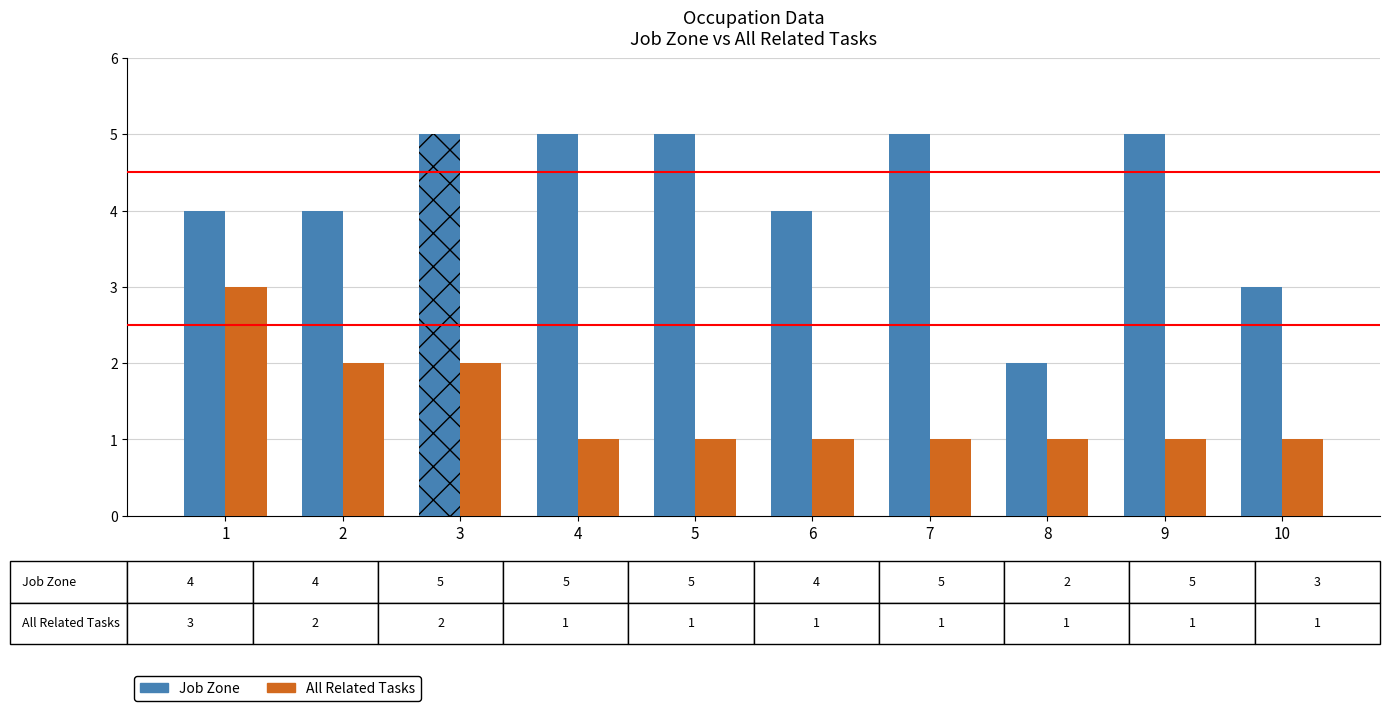

How many All Related Tasks values are between 1 and 2?

9